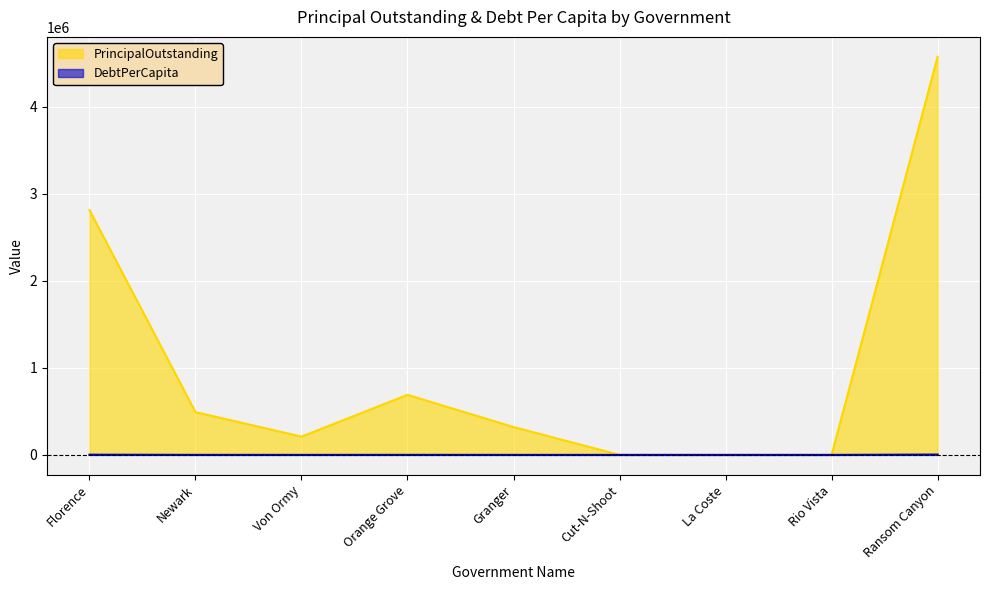

The value of DebtPerCapita at Orange Grove is 884.2. True or false?

False